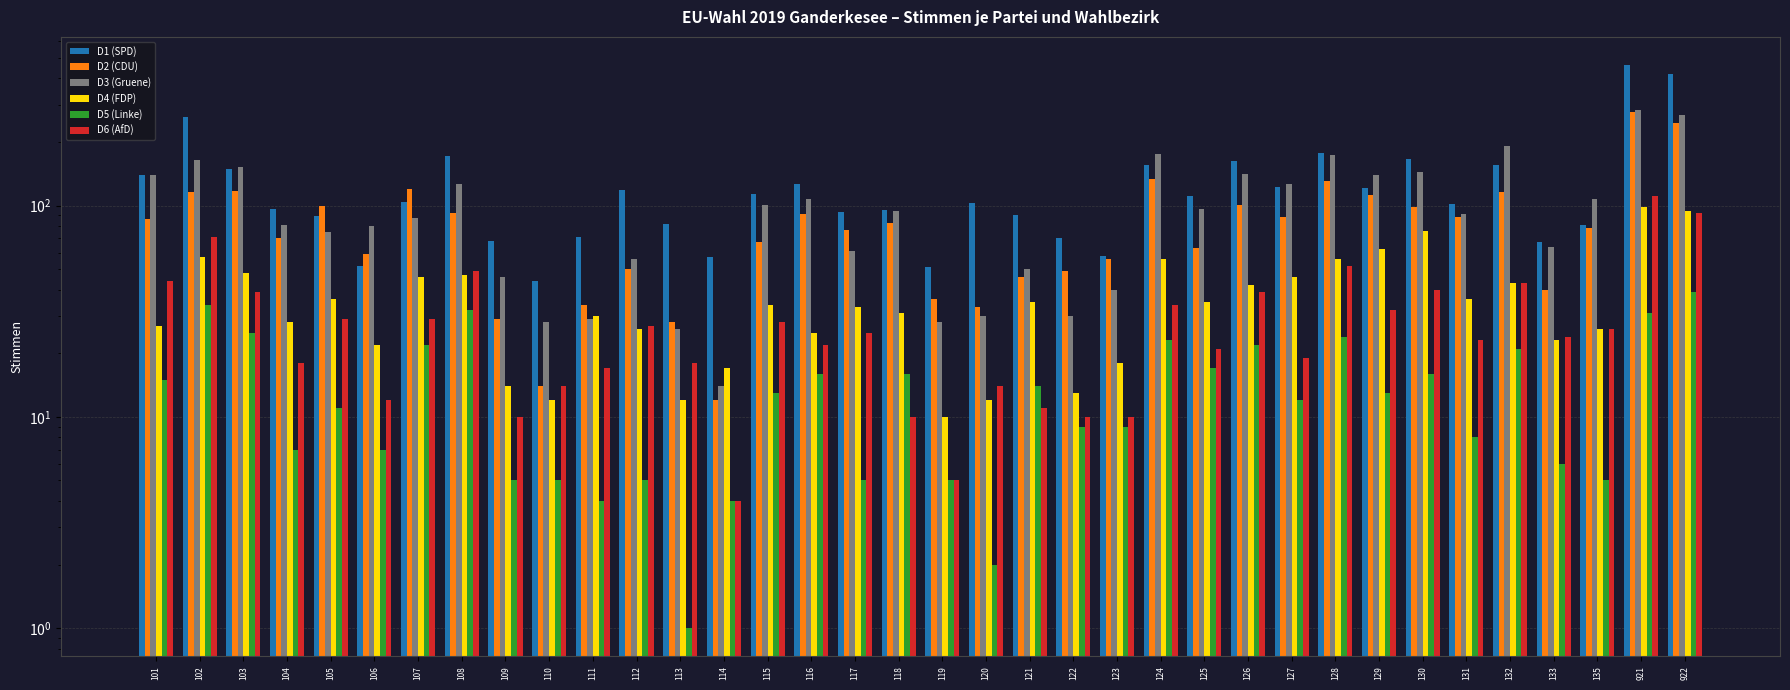

At how many categories does at least one series exceed 173?

6